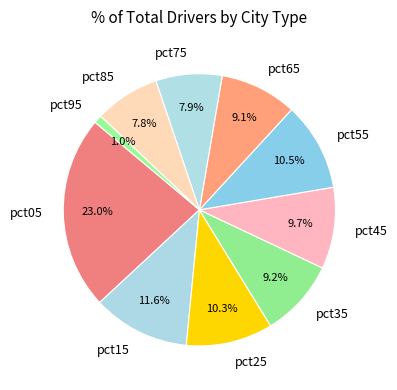

What percentage is NOT represented by pct55?

89.5%